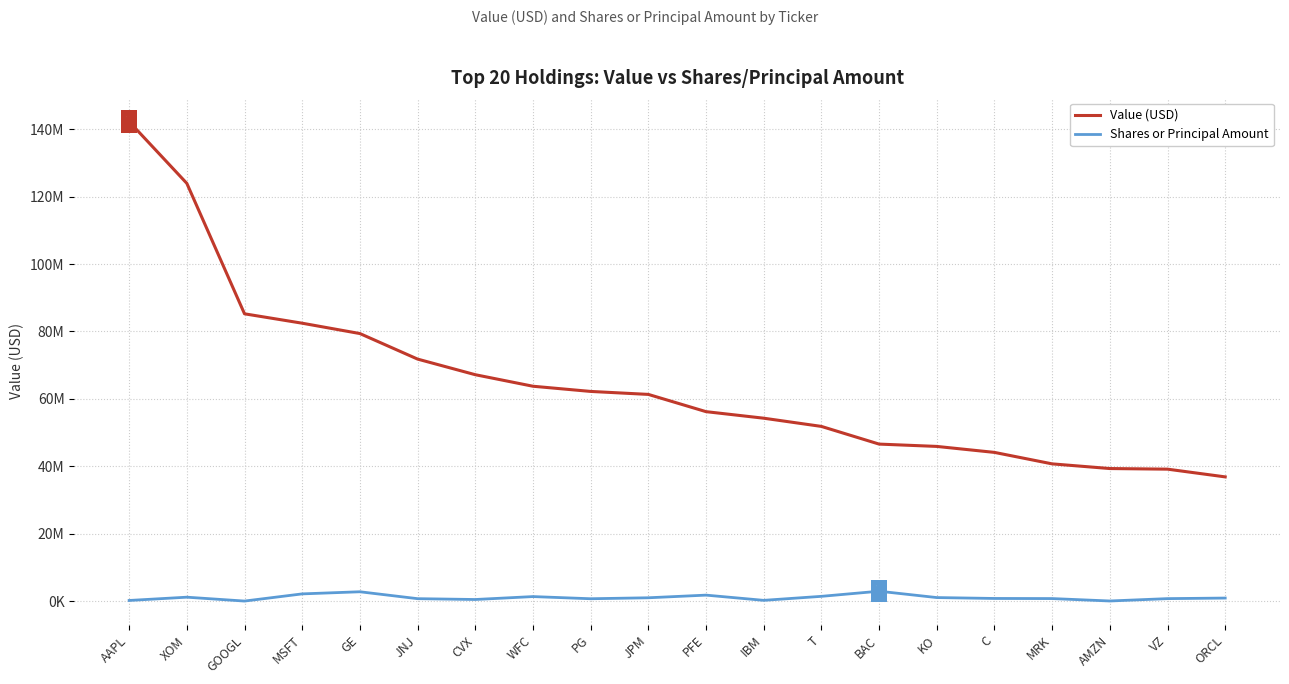

True or false: Shares or Principal Amount and Value (USD) cross at least once.

False